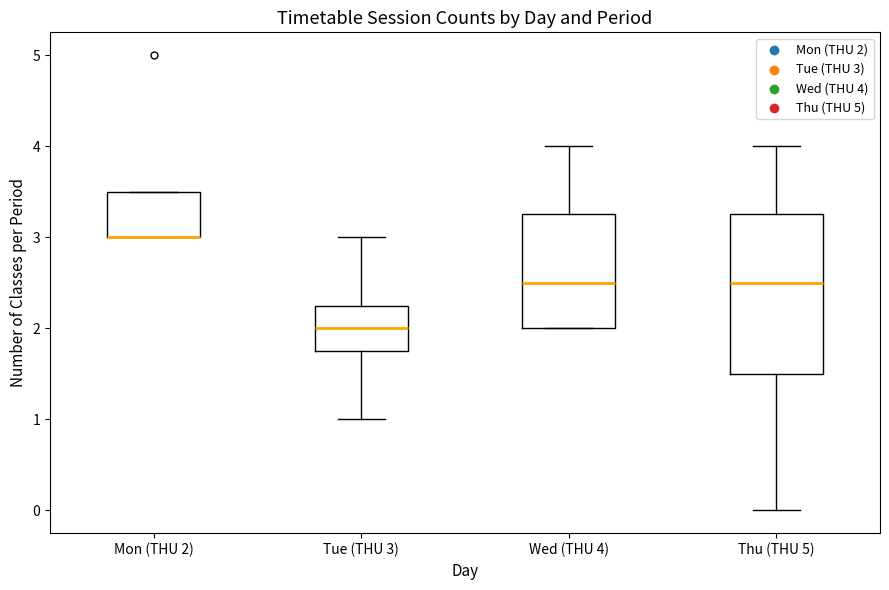

Which box is the tallest, from its lower edge to its upper edge?

Thu (THU 5)